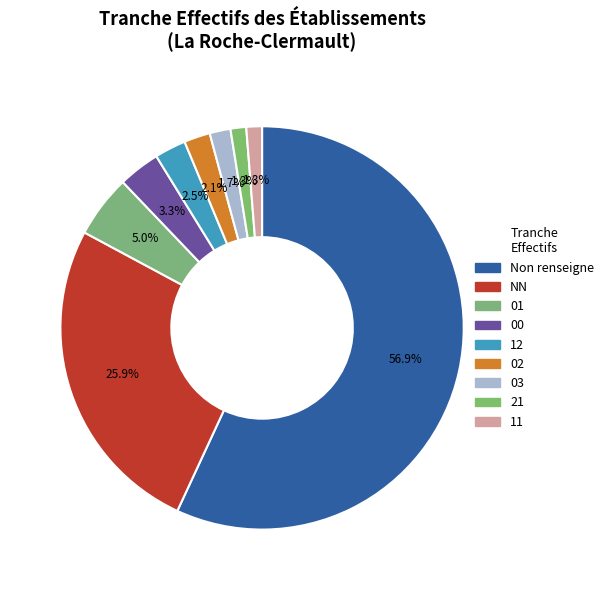

True or false: 03 accounts for 1% of the total.

False